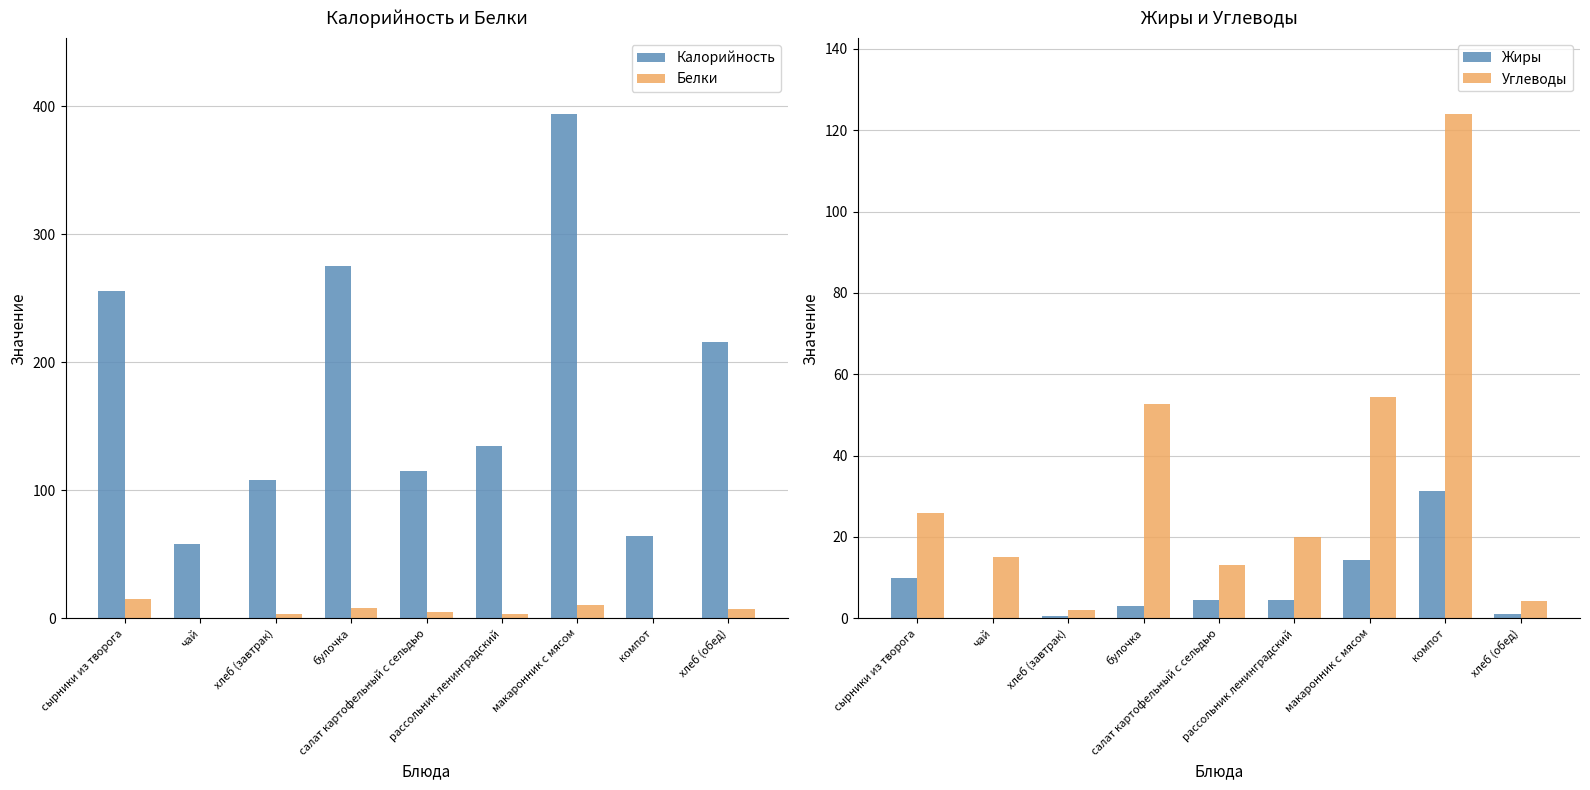

Reading right to left, transcribe all the data shown in this chart.

Калорийность: хлеб (обед)=216.0	компот=64.0	макаронник с мясом=394.0	рассольник ленинградский=135.0	салат картофельный с сельдью=115.0	булочка=275.0	хлеб (завтрак)=108.0	чай=58.0	сырники из творога=256.0
Белки: хлеб (обед)=7.0	компот=0.6	макаронник с мясом=10.6	рассольник ленинградский=3.0	салат картофельный с сельдью=5.3	булочка=8.1	хлеб (завтрак)=3.5	чай=0.0	сырники из творога=15.0
Жиры: хлеб (обед)=1.0	компот=31.4	макаронник с мясом=14.4	рассольник ленинградский=4.5	салат картофельный с сельдью=4.4	булочка=3.1	хлеб (завтрак)=0.5	чай=0.0	сырники из творога=10.0
Углеводы: хлеб (обед)=4.3	компот=124.0	макаронник с мясом=54.4	рассольник ленинградский=20.1	салат картофельный с сельдью=13.1	булочка=52.6	хлеб (завтрак)=2.1	чай=15.0	сырники из творога=26.0